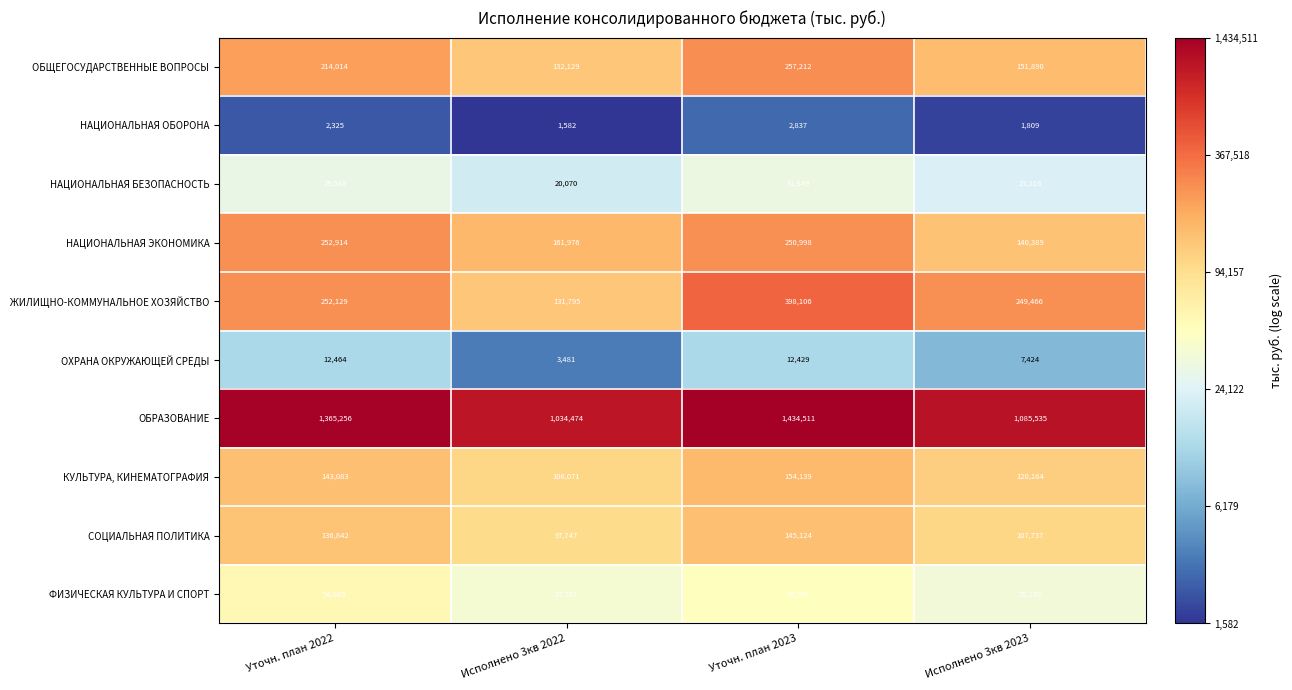

What is the sum of all КУЛЬТУРА, КИНЕМАТОГРАФИЯ values?

523457